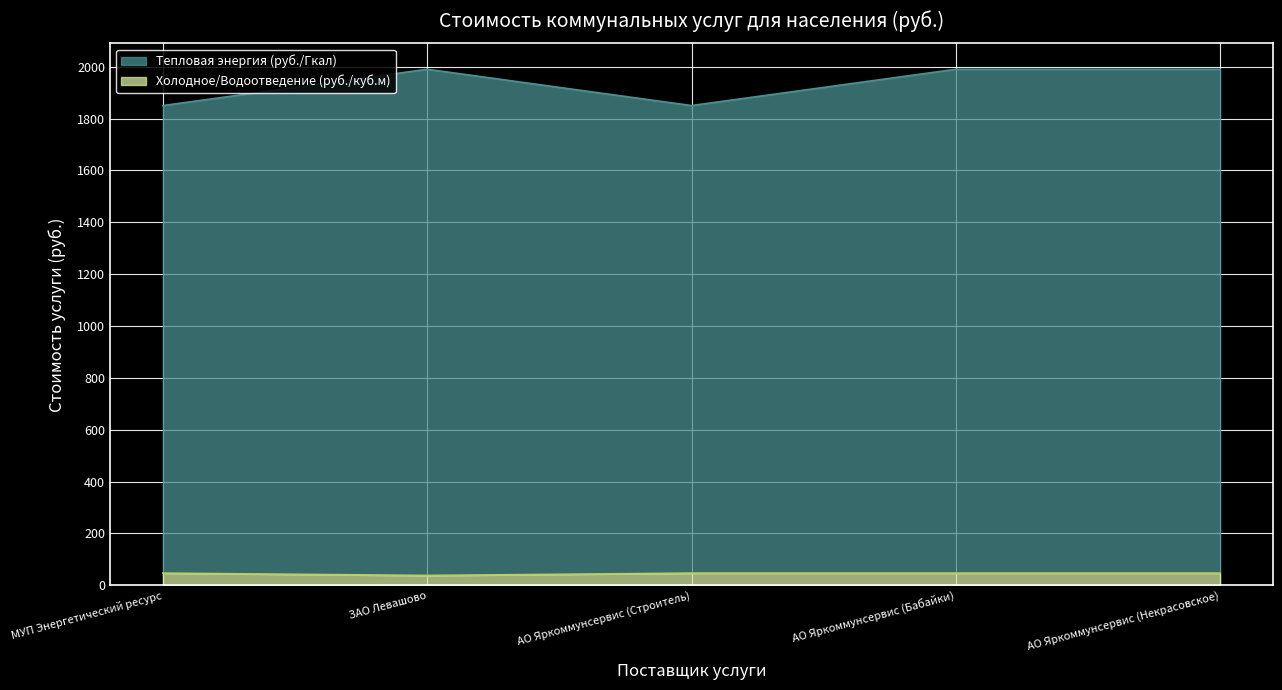

Between ЗАО Левашово and АО Яркоммунсервис (Бабайки), which series saw the biggest shift?

Холодное/Водоотведение (руб./куб.м)